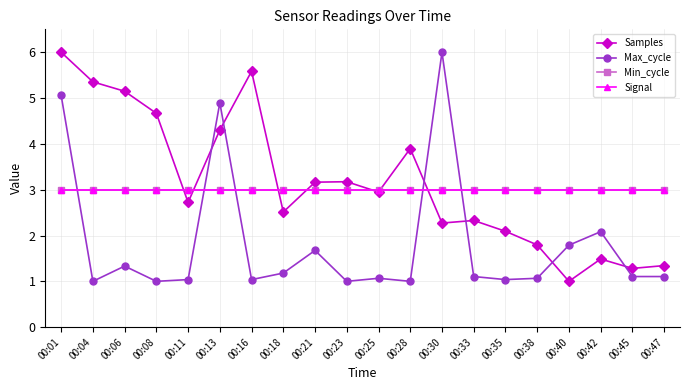

Is this an area chart (filled region under the line)?

No